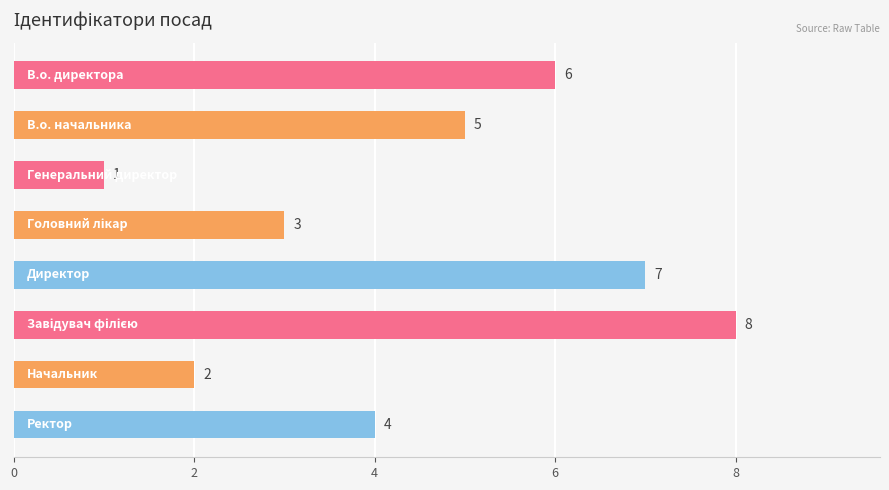

What is the maximum value shown in the chart?

8